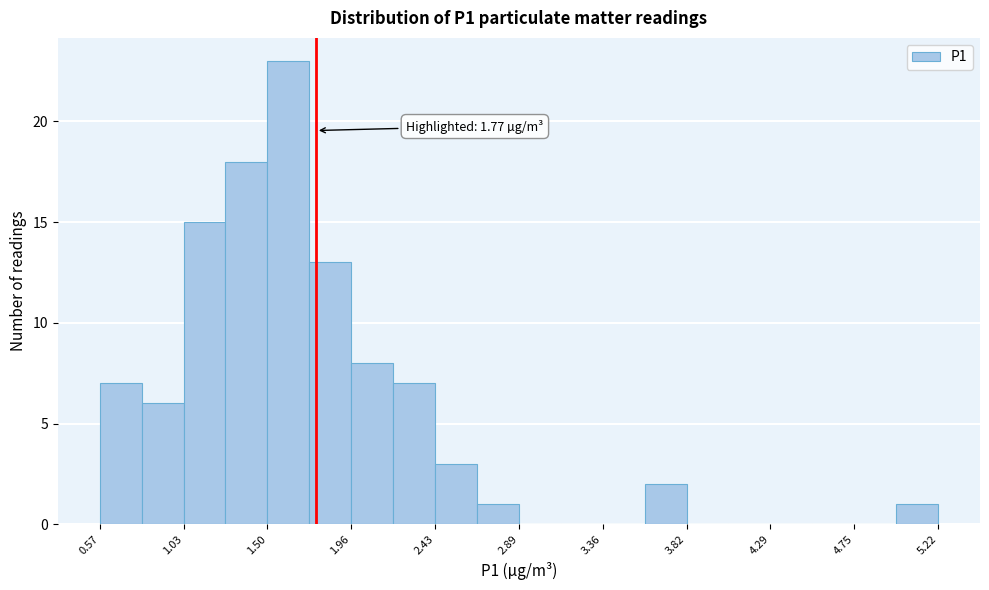

Over which range of the x-axis is the bar tallest?

1.50 to 1.75